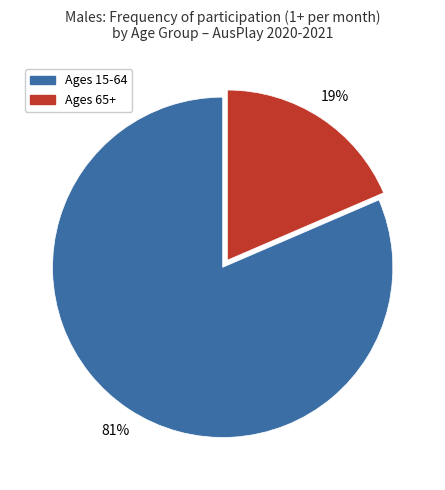

How many segments does this pie chart have?

2